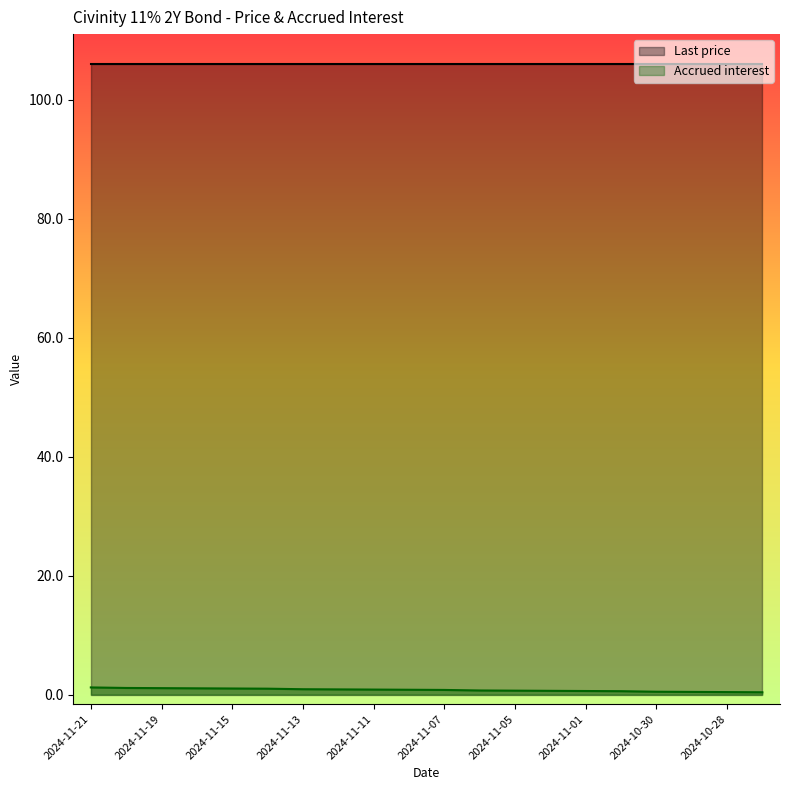

What is the label of the 3rd point from the left?

2024-11-19